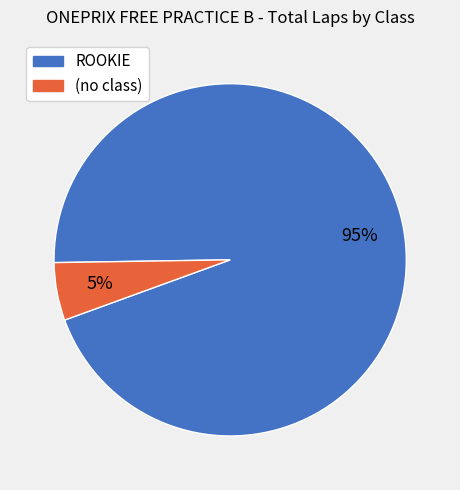

To the nearest percent, what is the average slice percentage?

50%